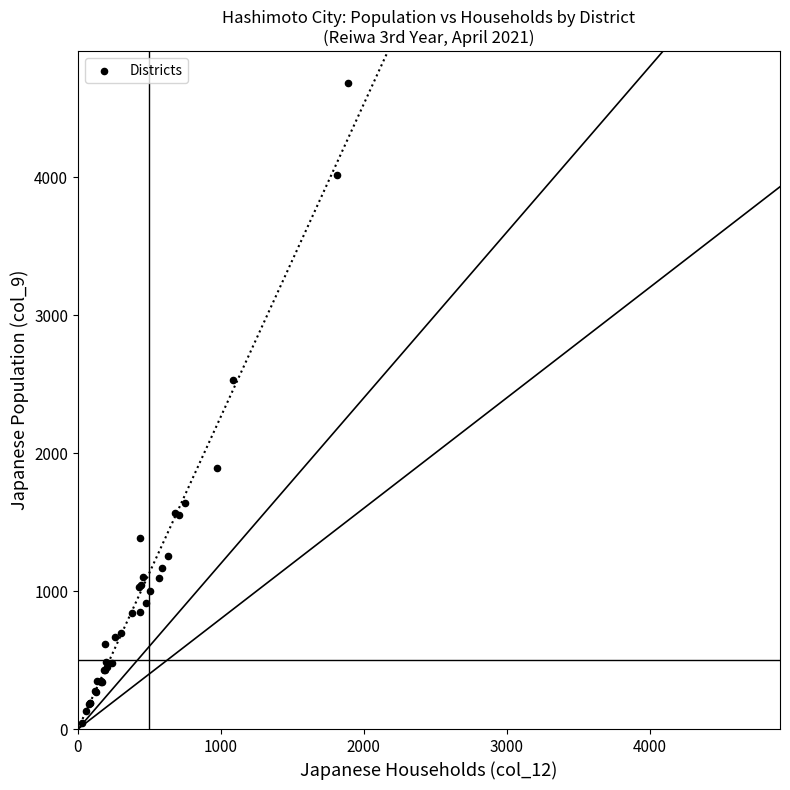

What Y value in the scatter plot is closest to 2361?

2532